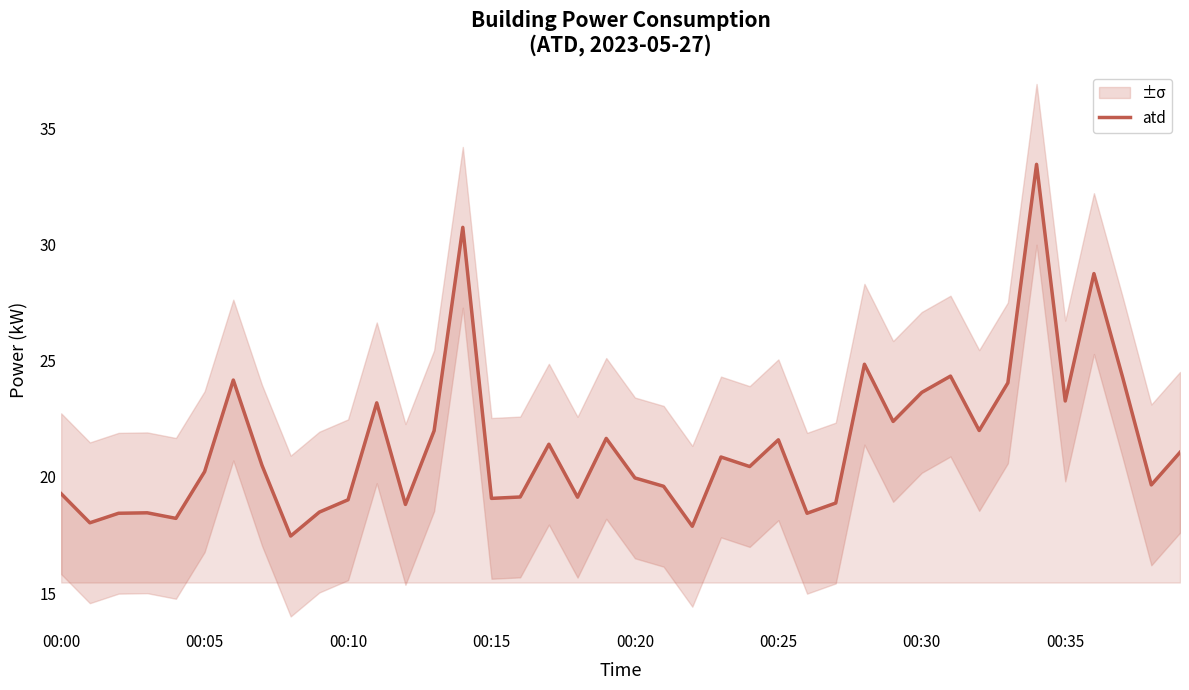

The atd series shows 19.3 at 00:00. True or false?

True